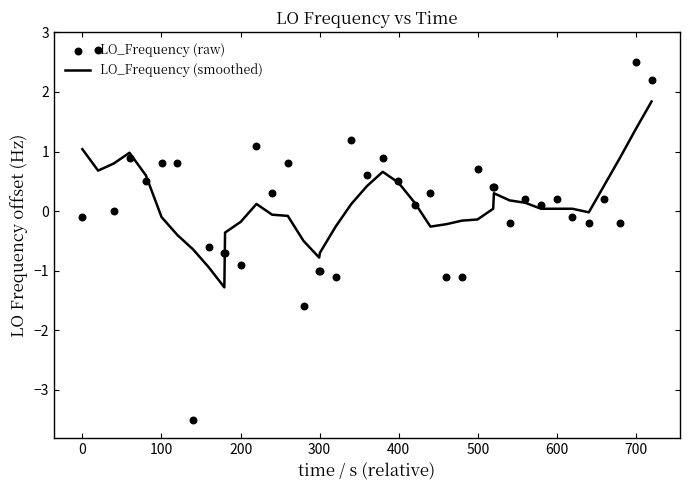

What is the maximum value for LO_Frequency (smoothed)?

1.8